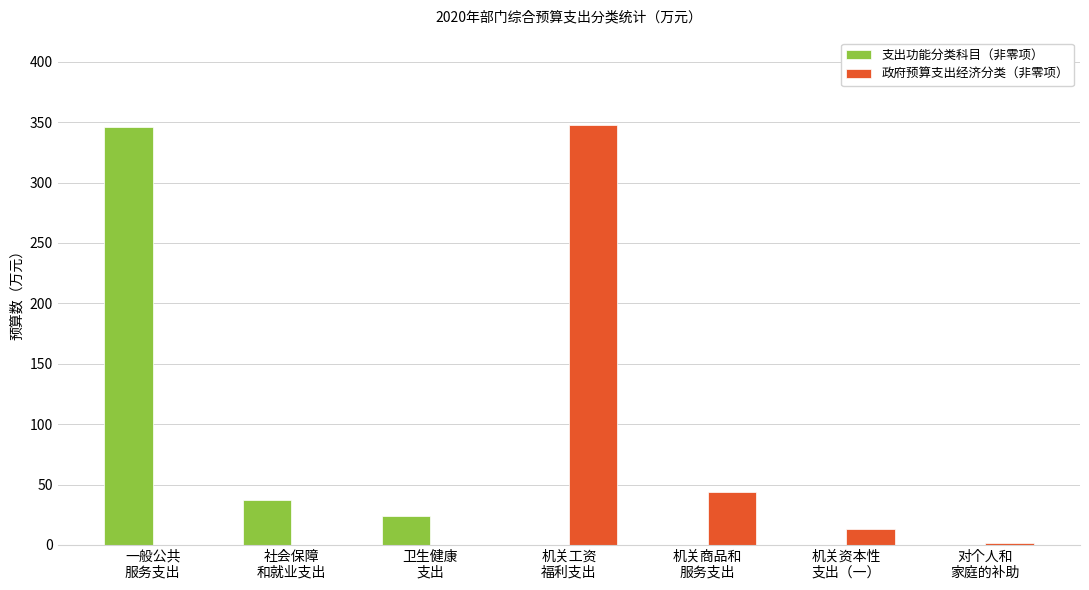

What is the maximum value shown in the chart?

347.8